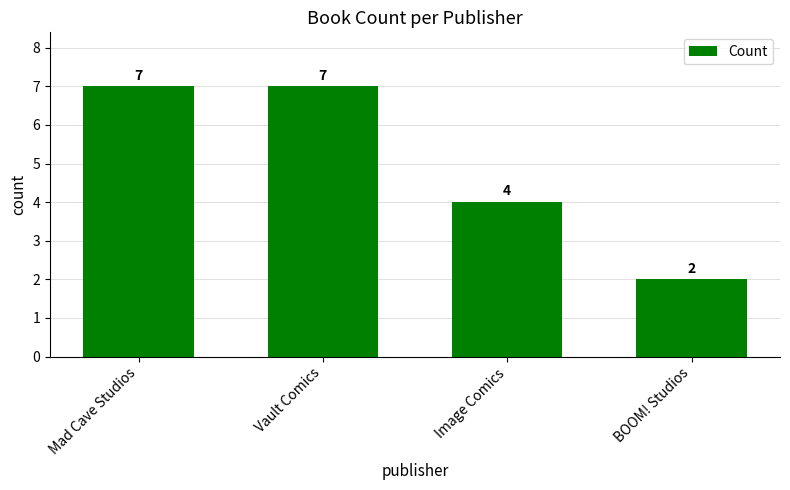

The chart shows a value of 4 at Image Comics. True or false?

True